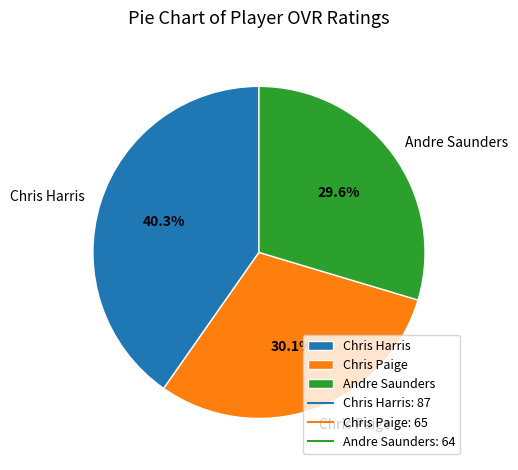

Which category has the biggest portion of the pie?

Chris Harris